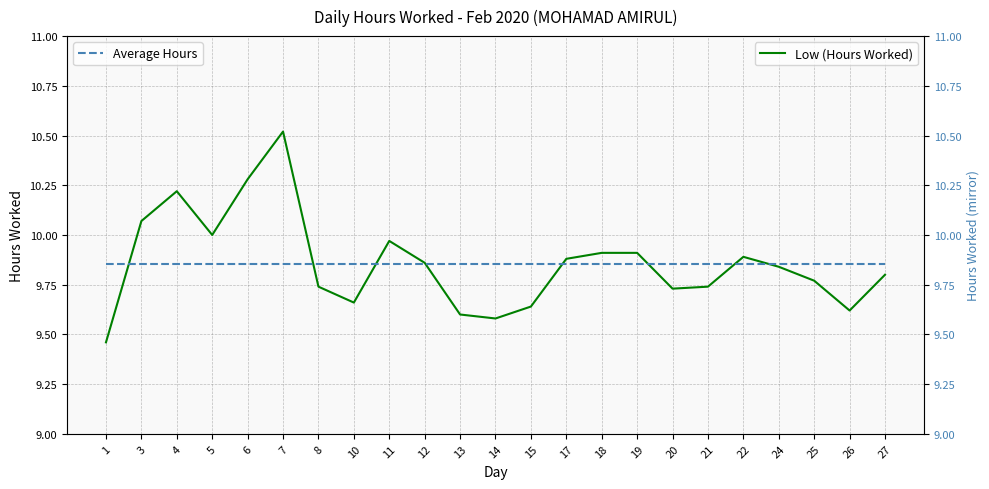

At which category is the sum across all series the highest?

7